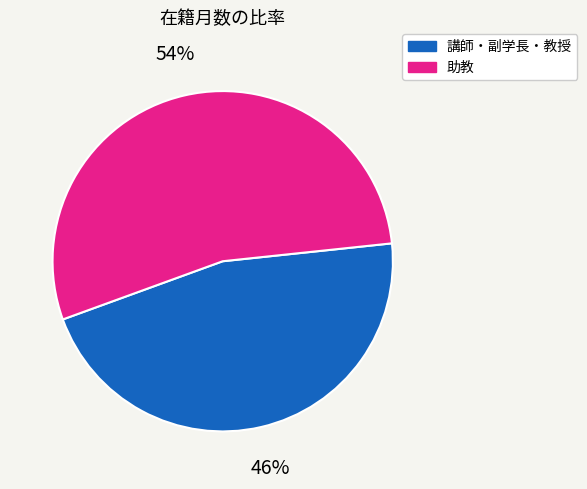

Does any single category account for the majority?

Yes